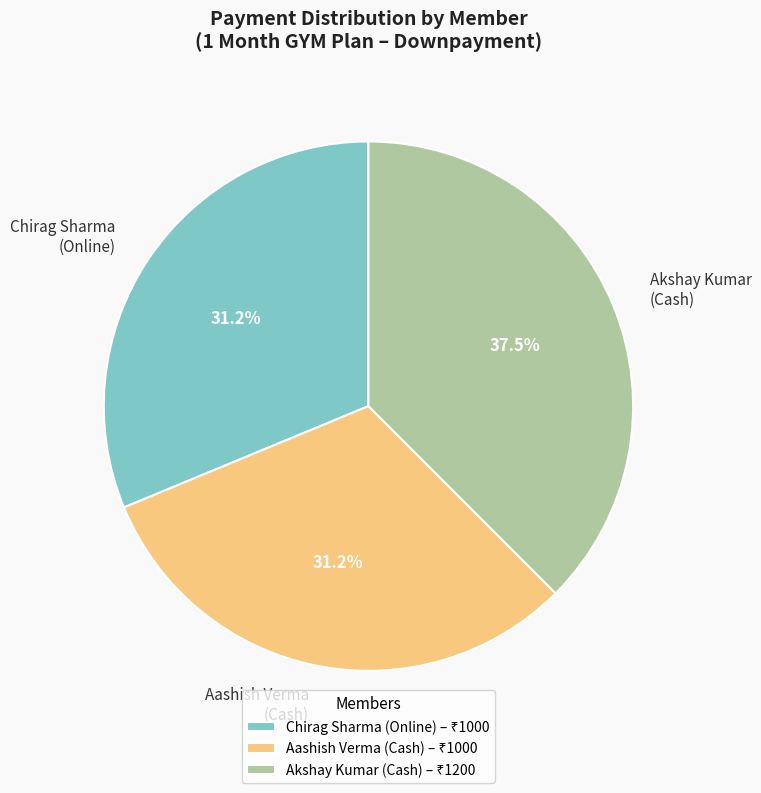

Which category has the biggest portion of the pie?

Akshay Kumar (Cash)